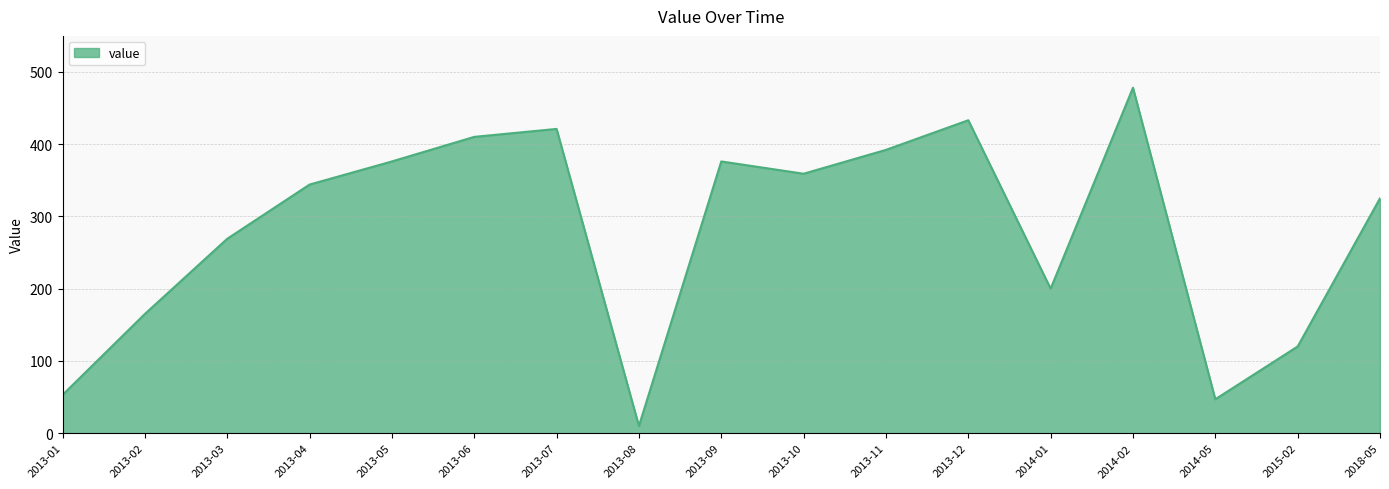

True or false: there are more than 1 points higher than both neighbors.

True